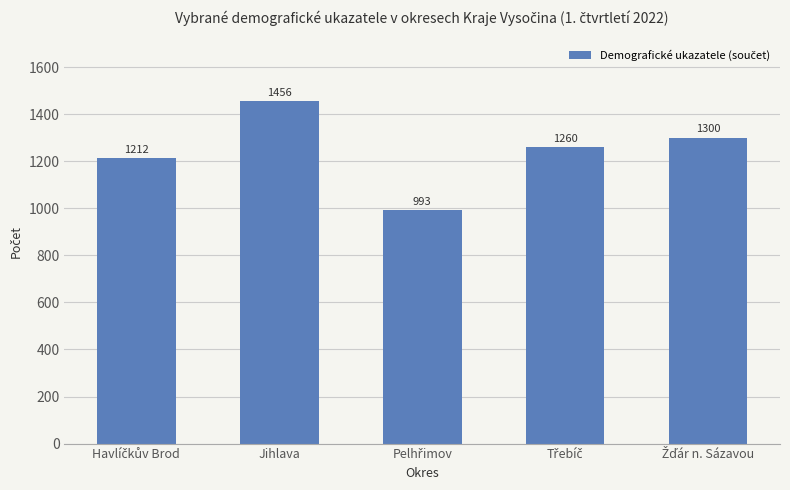

What position from the left is Jihlava?

2